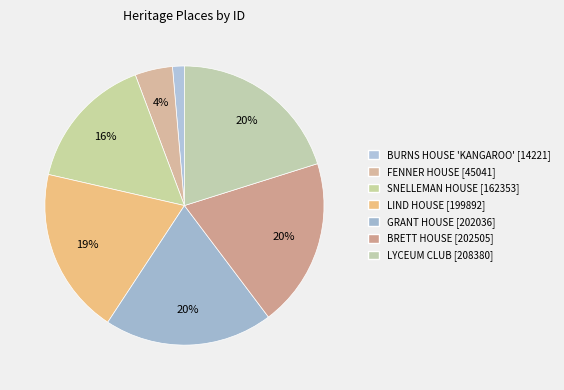

What is the change in value from BURNS HOUSE 'KANGAROO' to FENNER HOUSE?

+30820